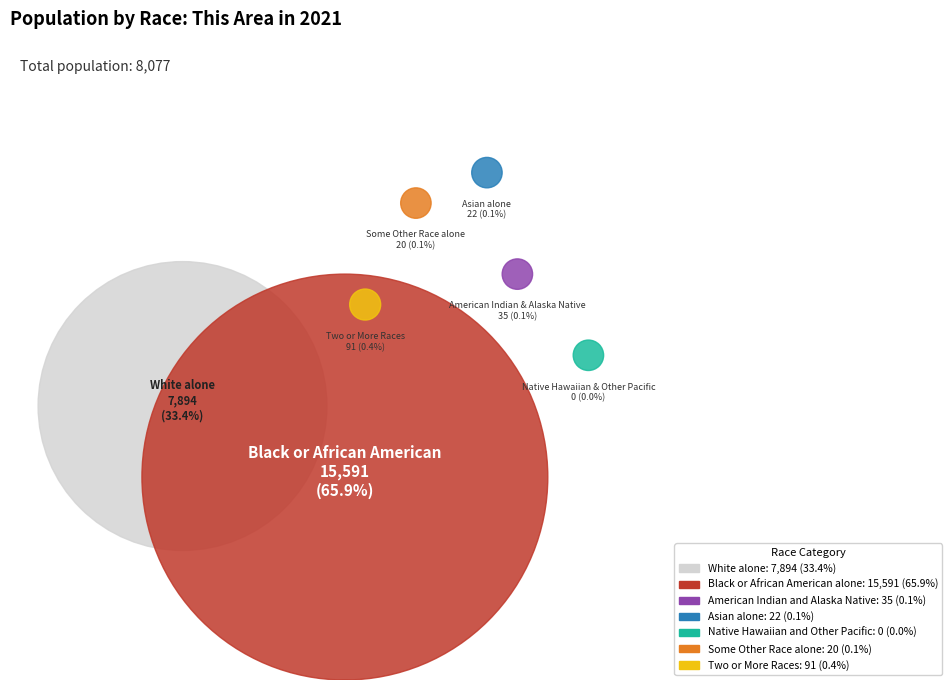

True or false: White alone accounts for 41% of the total.

False